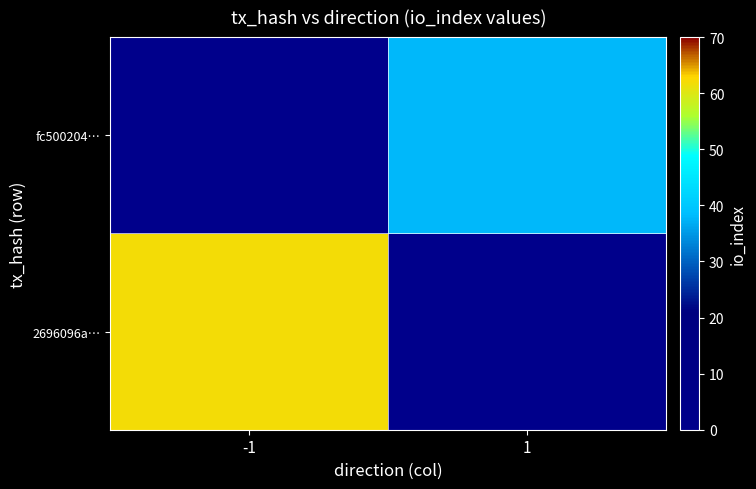

Between -1 and 1, which is larger?

-1